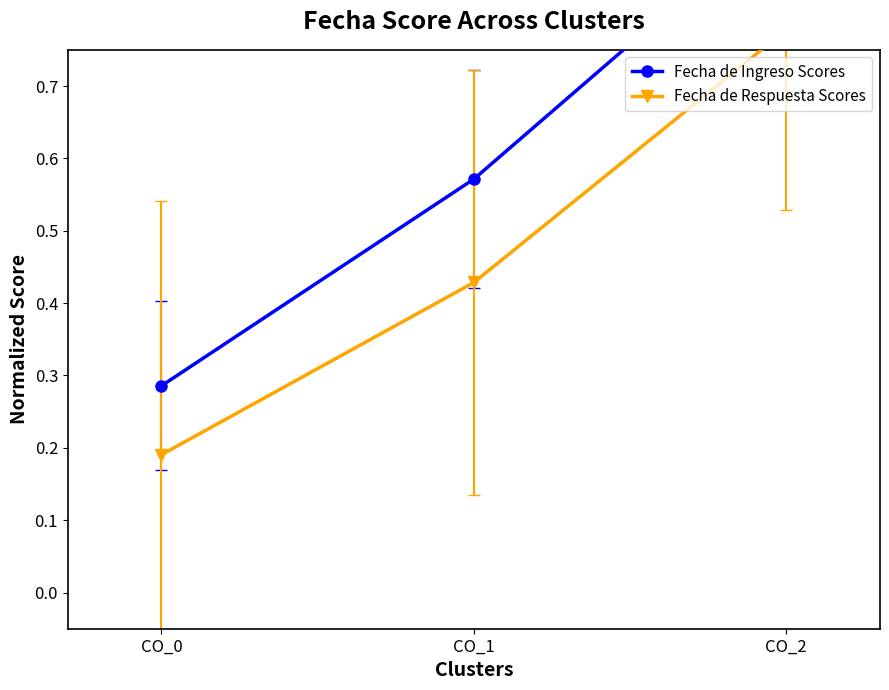

What is the difference between the maximum and minimum values in the Fecha de Ingreso Scores series?

0.7